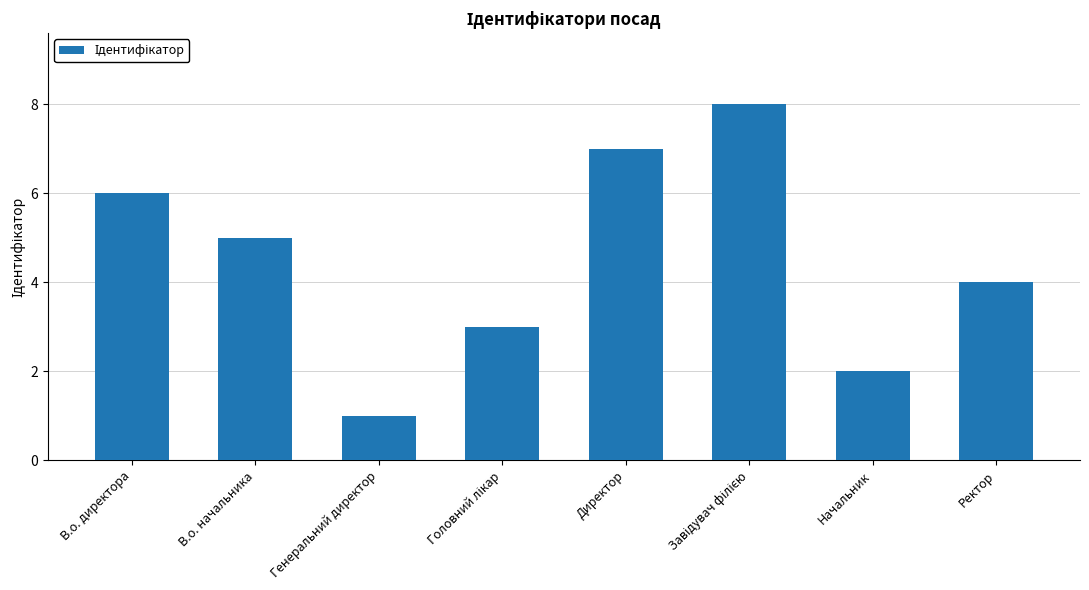

Does the chart contain stacked bars?

No